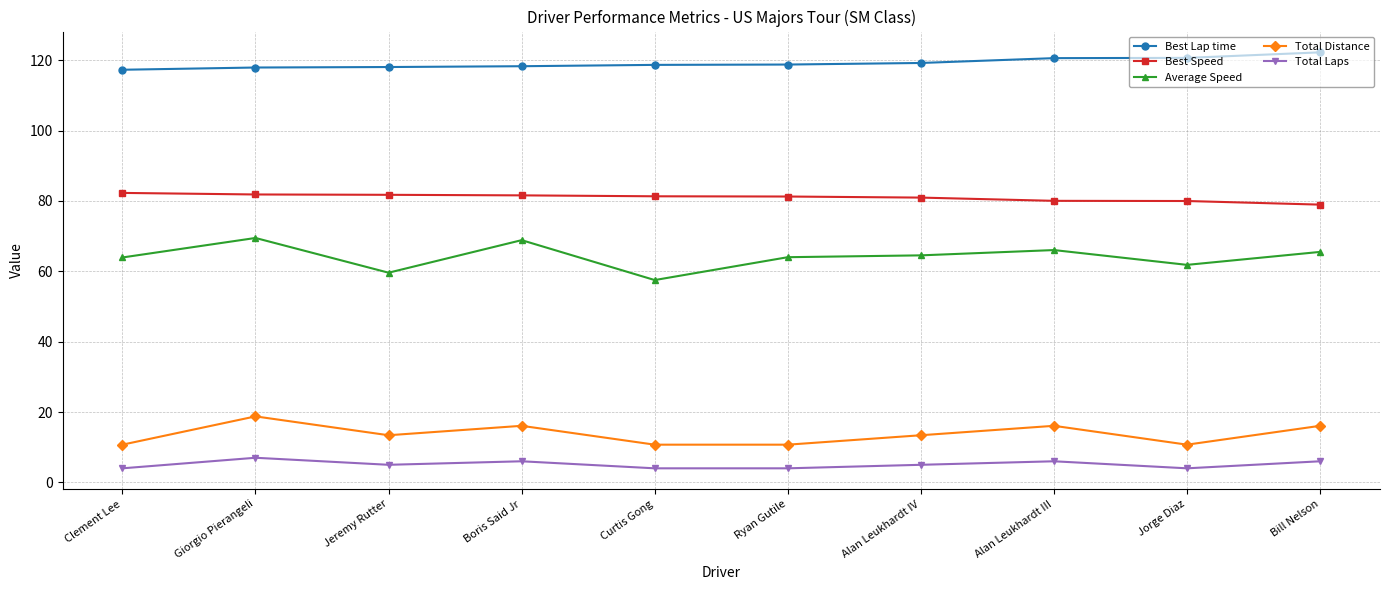

At how many categories does at least one series exceed 93?

10